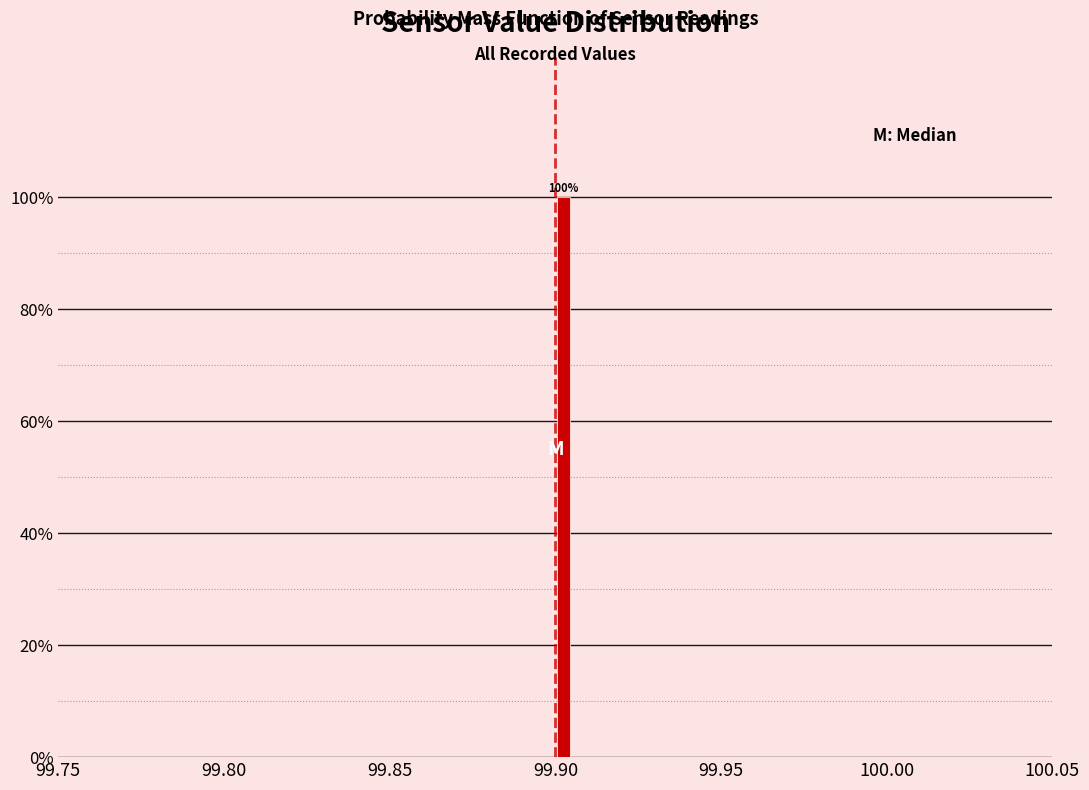

Read against the x-axis, roughly where is the centre of the tallest bar?

99.905